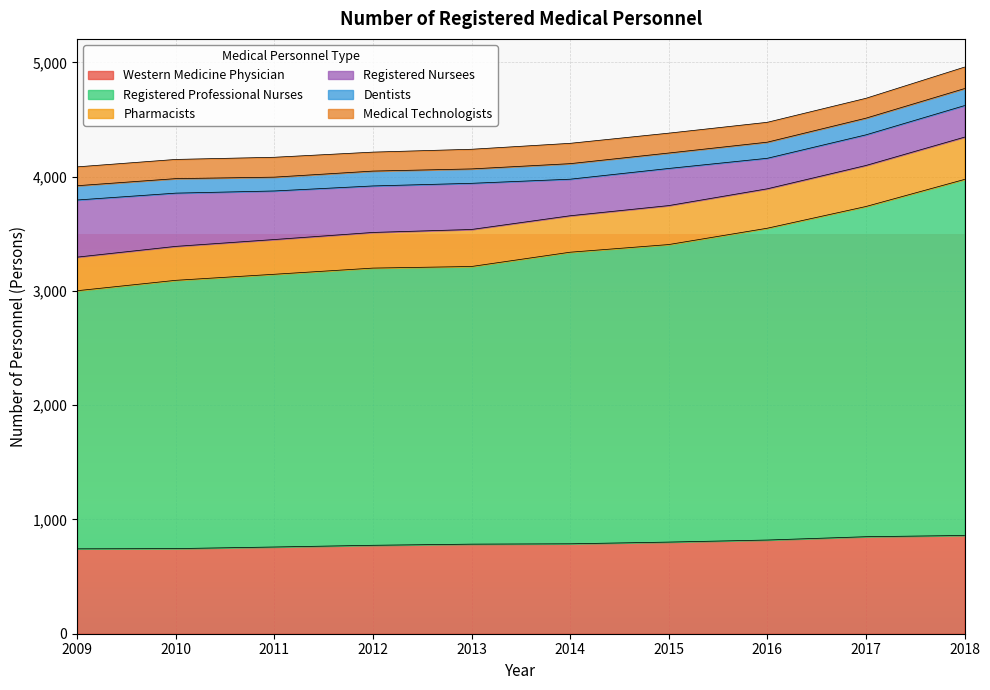

List the series in order of their peak value, highest first.

Registered Professional Nurses, Western Medicine Physician, Registered Nursees, Pharmacists, Medical Technologists, Dentists